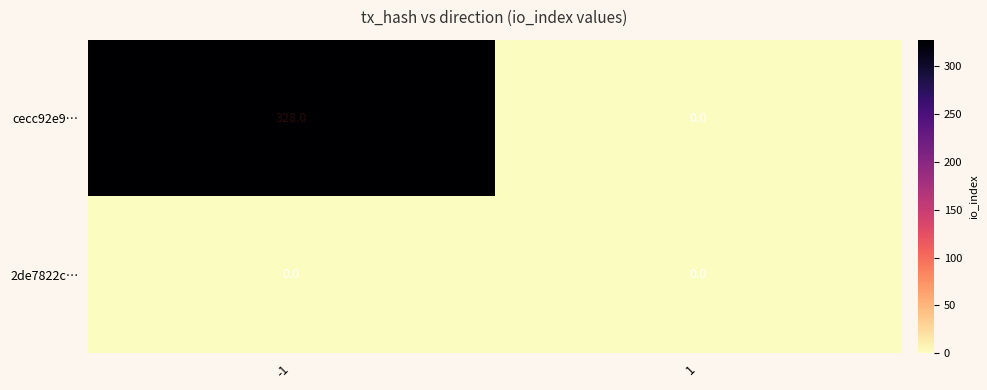

The value of 2de7822c… at 1 is 0. True or false?

True